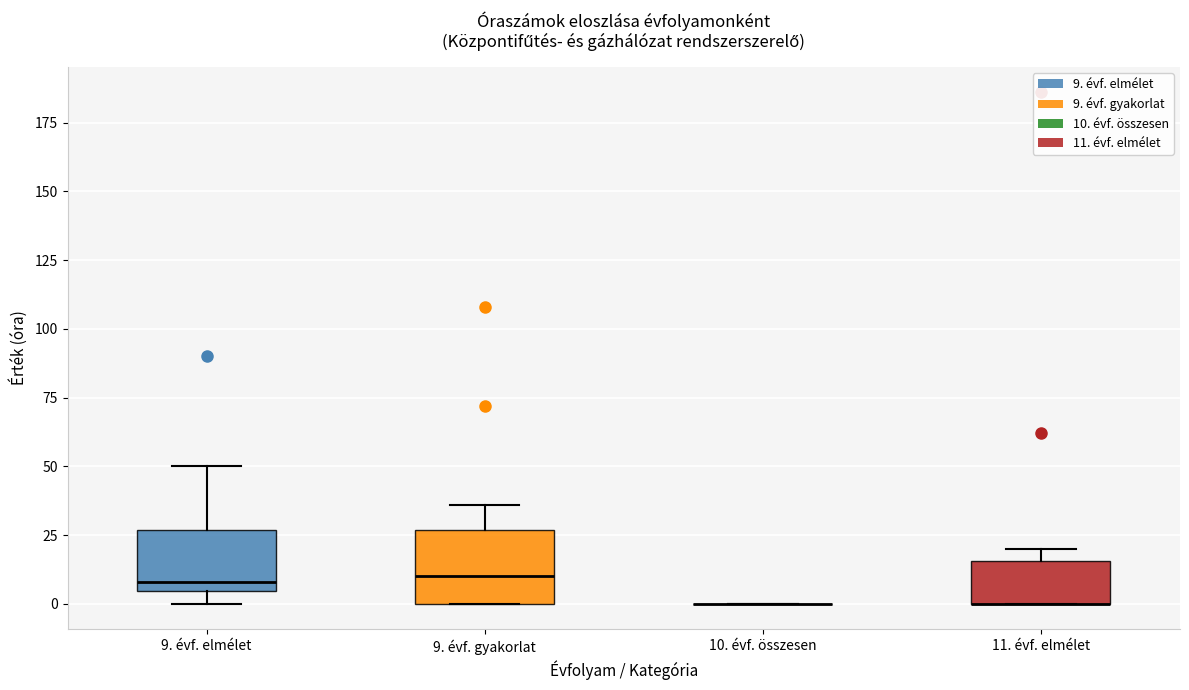

Reading left to right, read every box against the y-axis: the position of its median line, the range the box covers, and the ends of its whiskers. The values are not printed on the chart, so give them approximately, as read against the axis.

9. évf. elmélet: median 10, box 5 to 25, whiskers 0 to 50
9. évf. gyakorlat: median 10, box 0 to 25, whiskers 0 to 35
10. évf. összesen: box collapsed to a line at 0, whiskers 0 to 0
11. évf. elmélet: median 0 (drawn on the box's lower edge), box 0 to 15, whiskers 0 to 20